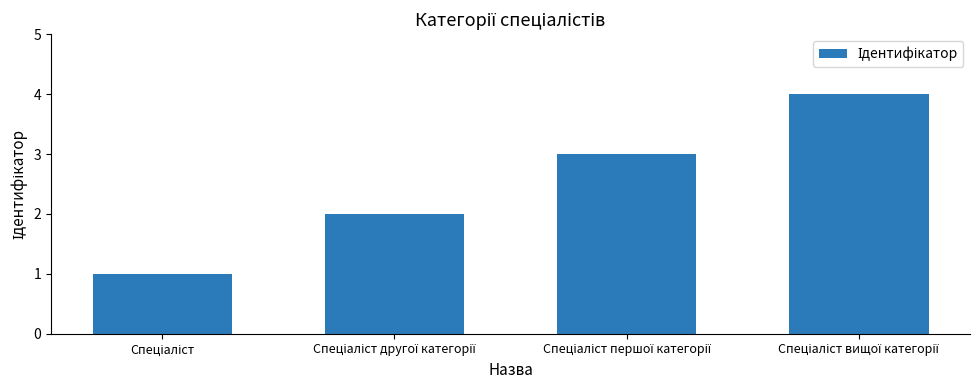

What is the maximum value shown in the chart?

4